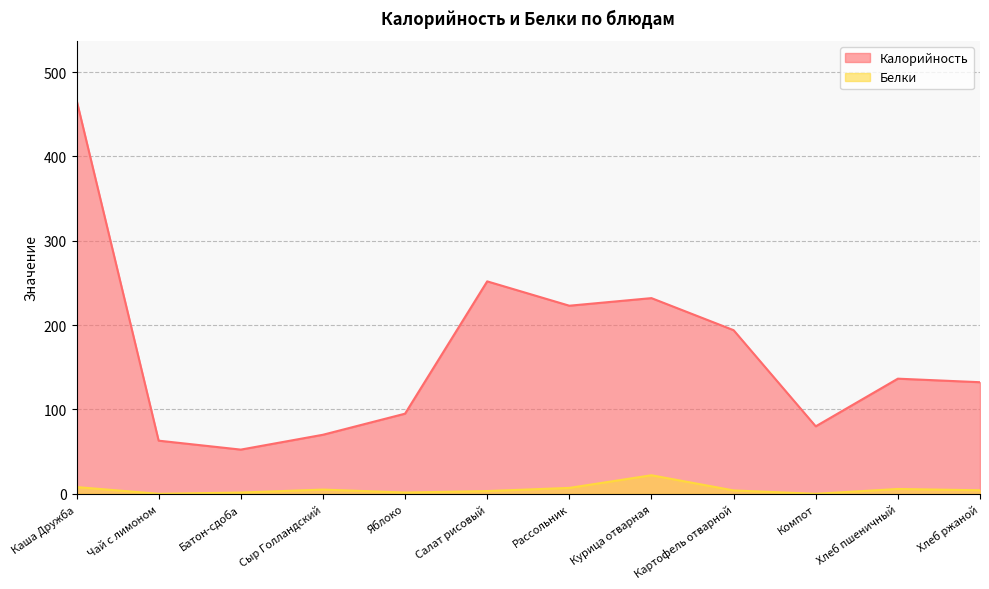

What is the label of the 12th point from the right?

Каша Дружба